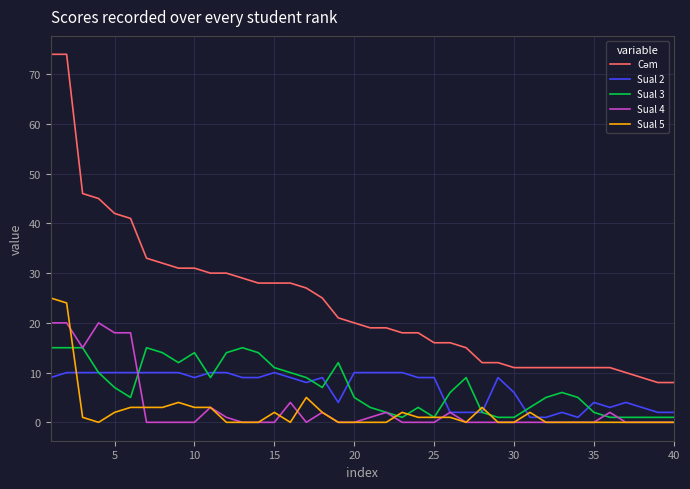

Is this an area chart (filled region under the line)?

No